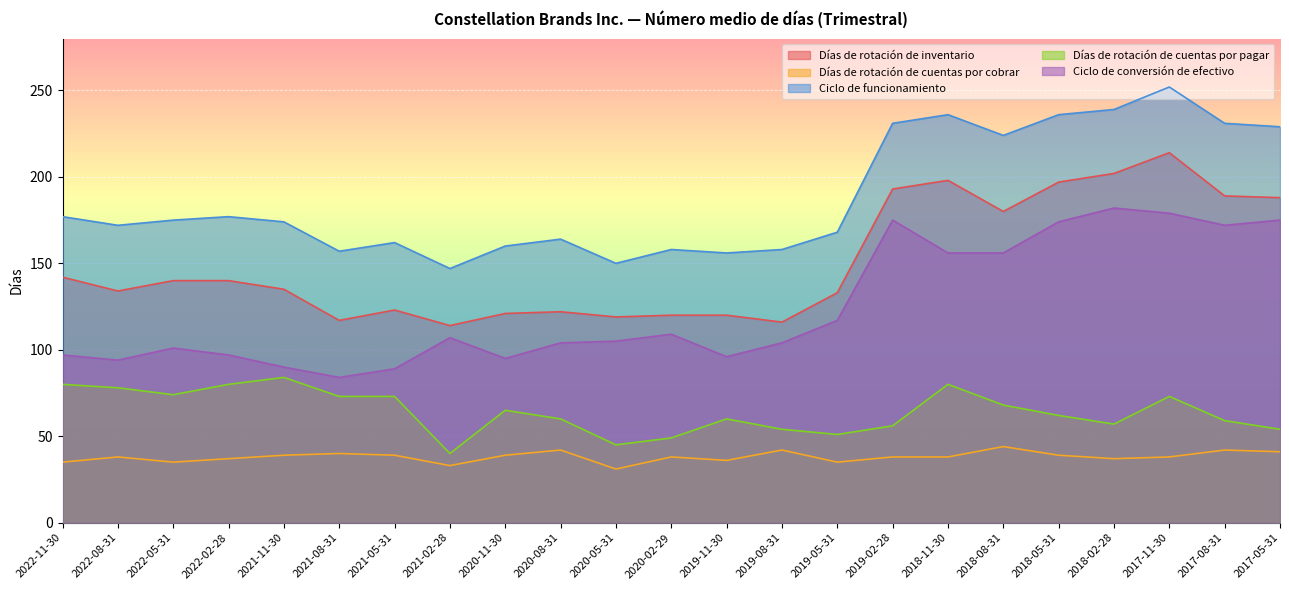

Which series has the widest spread of values?

Ciclo de funcionamiento